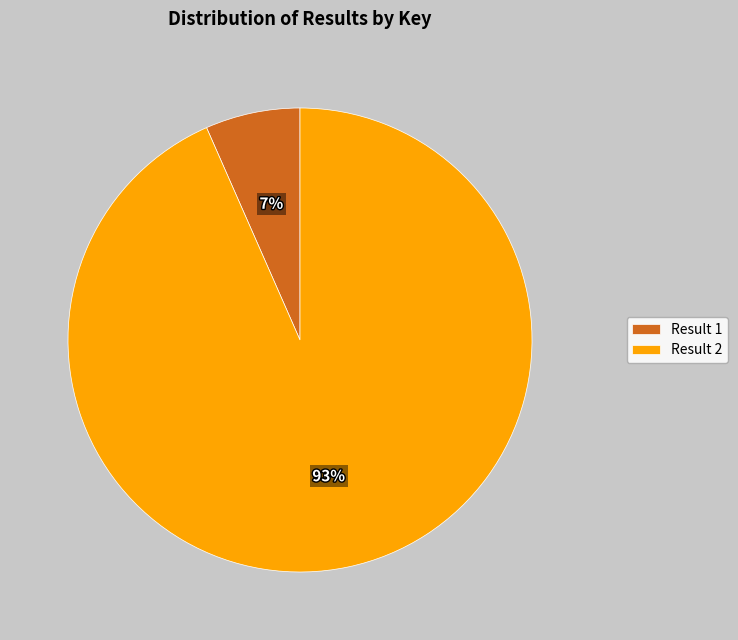

To the nearest percent, what portion does Result 1 represent?

7%